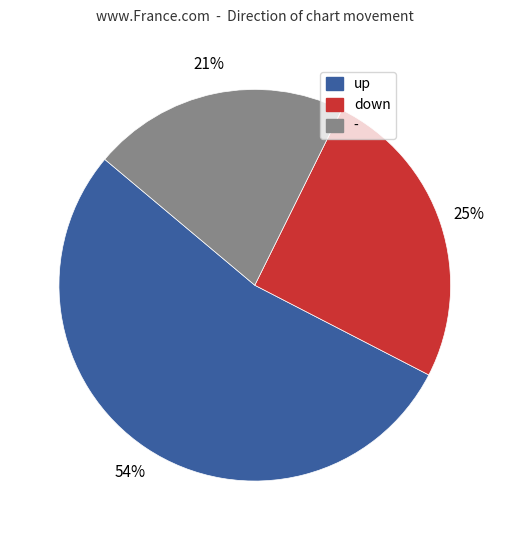

True or false: down accounts for 25% of the total.

True